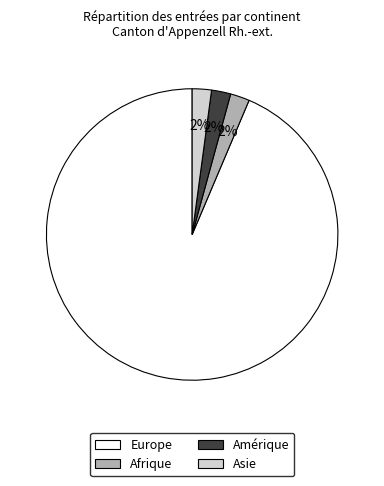

Combined, do Asie and Europe account for over 50%?

Yes